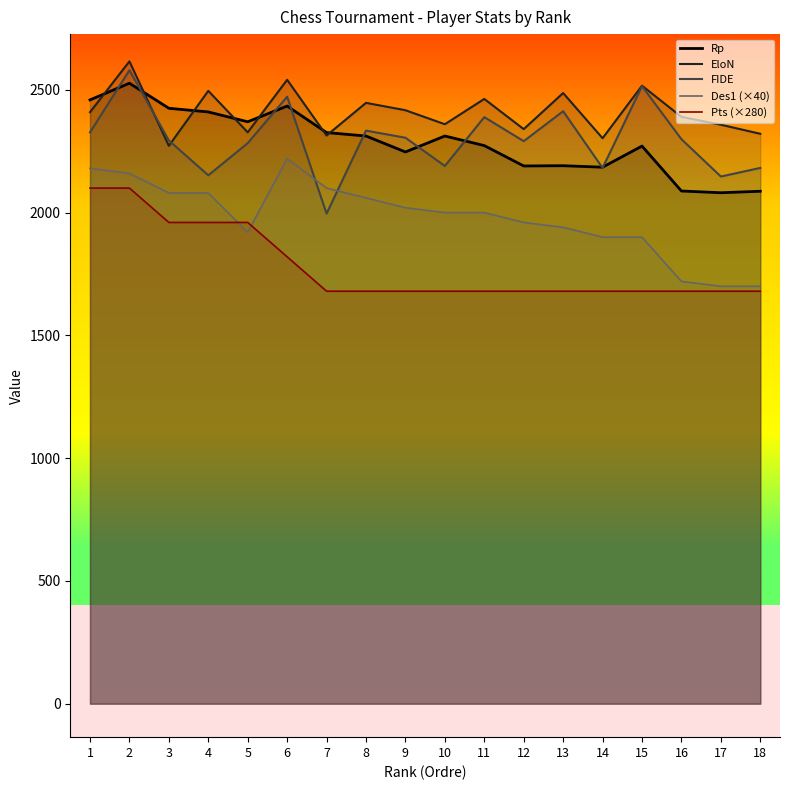

Where does the Des1 (×40) series first go above 2000?

1